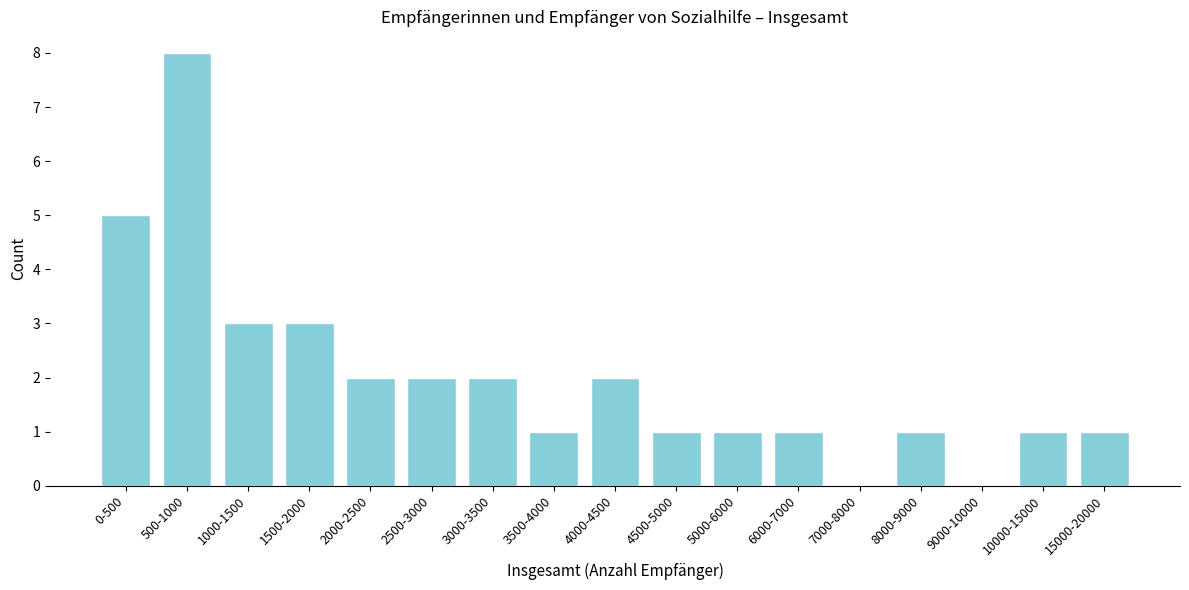

Reading left to right, list all the values displayed in this chart.

0-500=5	500-1000=8	1000-1500=3	1500-2000=3	2000-2500=2	2500-3000=2	3000-3500=2	3500-4000=1	4000-4500=2	4500-5000=1	5000-6000=1	6000-7000=1	7000-8000=0	8000-9000=1	9000-10000=0	10000-15000=1	15000-20000=1